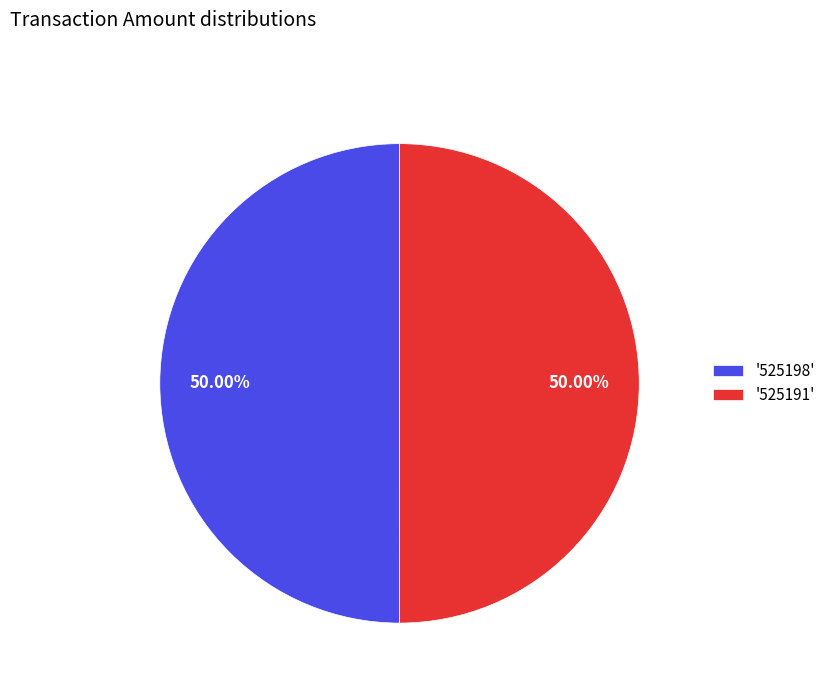

Approximately how many times larger is the value at '525198' compared to '525191'?

1.0